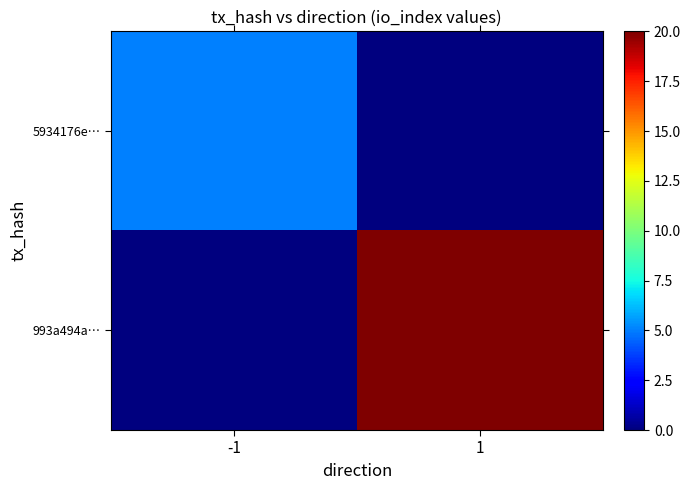

How many distinct data groups are displayed?

2